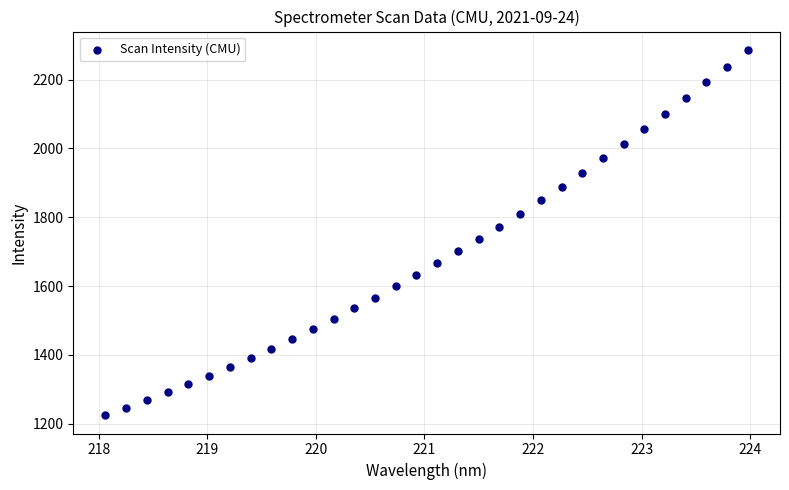

What is the range of Y values (max minus min)?

1061.5